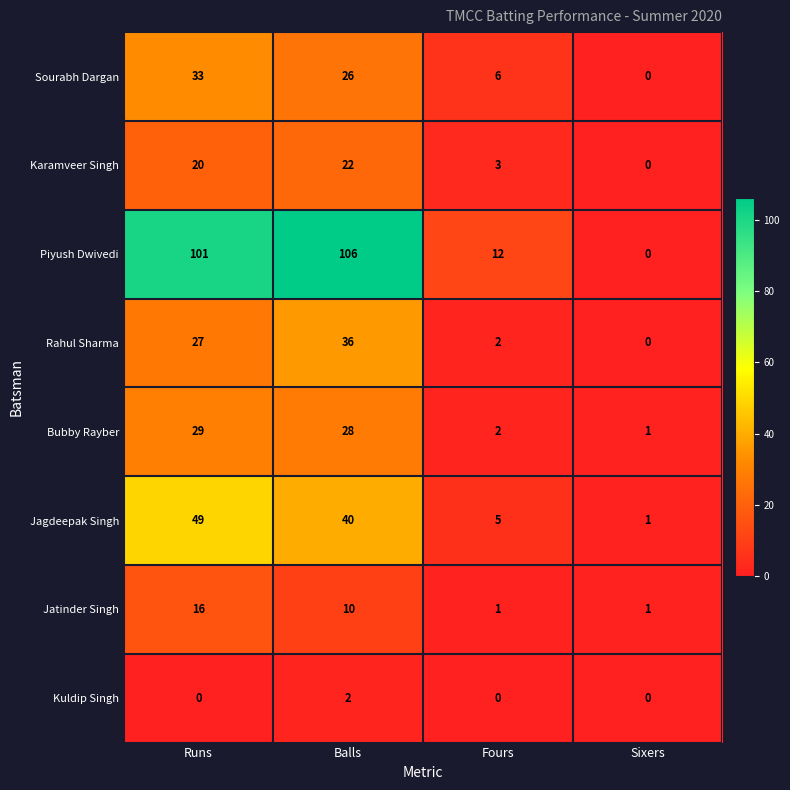

What is the sum of the Sourabh Dargan values at Balls and Sixers?

26